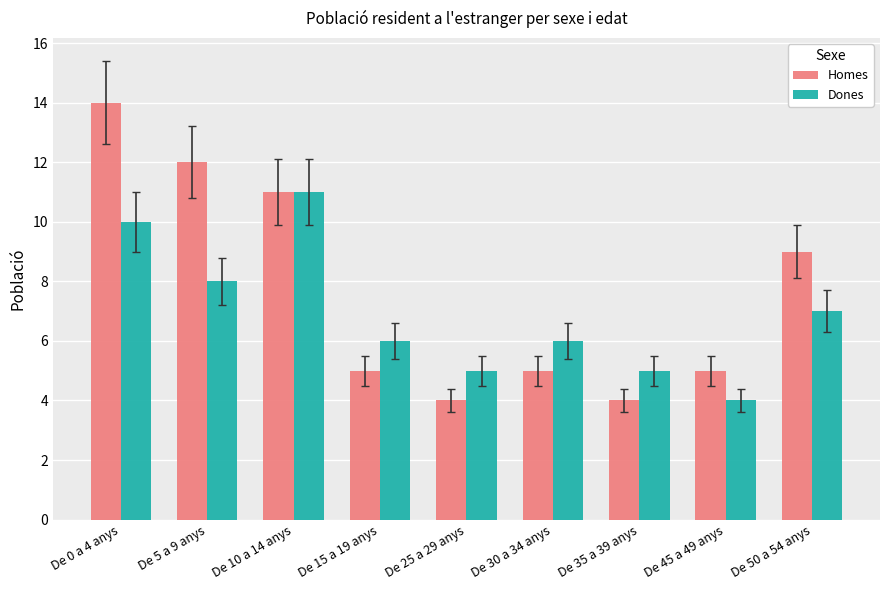

At which label does Homes reach its peak?

De 0 a 4 anys